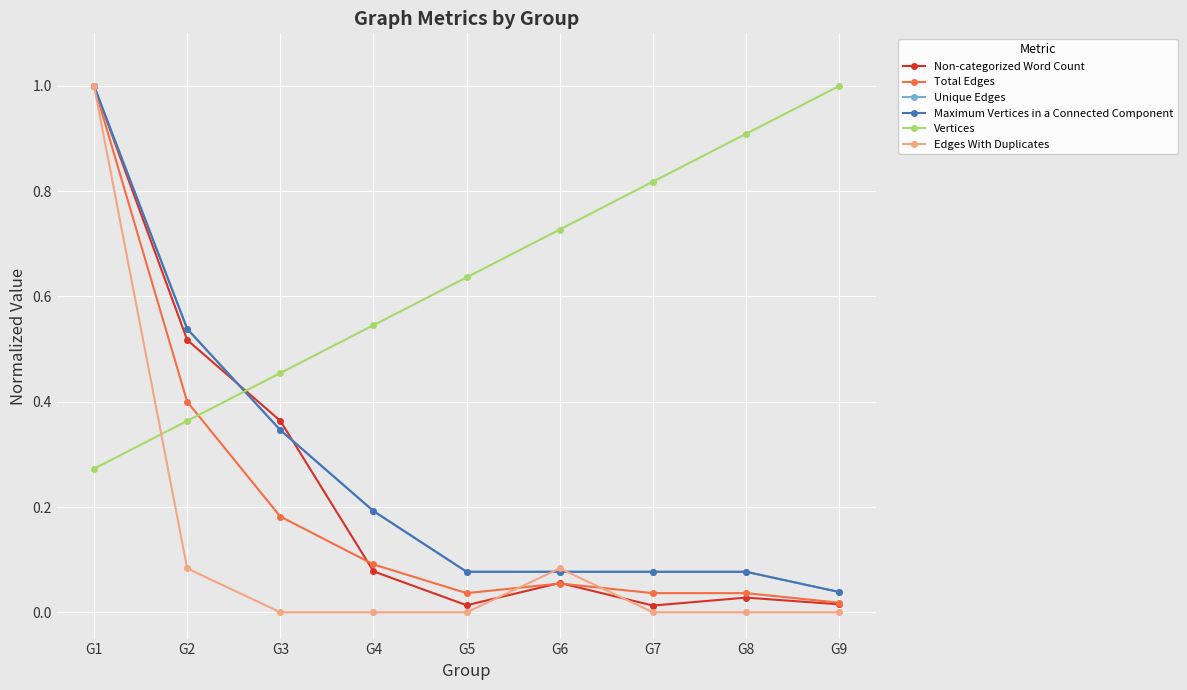

The Vertices series shows 0.7 at G9. True or false?

False